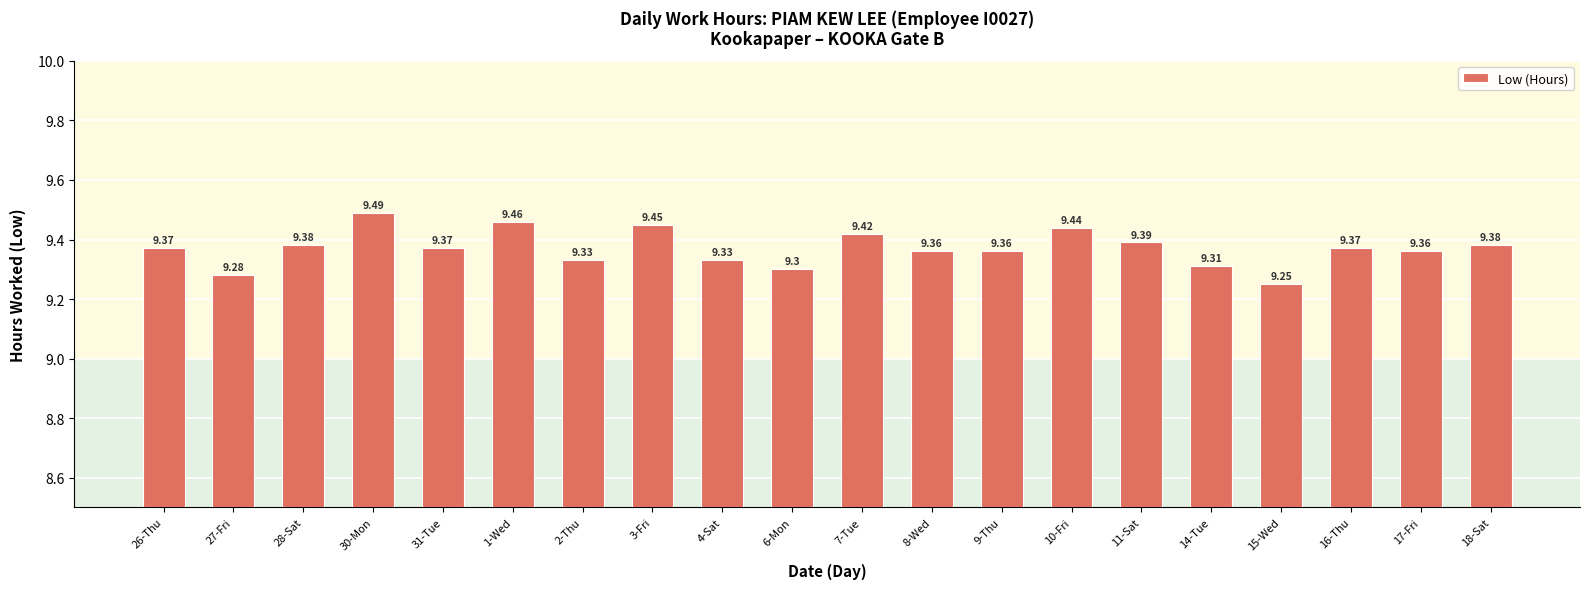

True or false: the data shows 6.1 at 31-Tue.

False